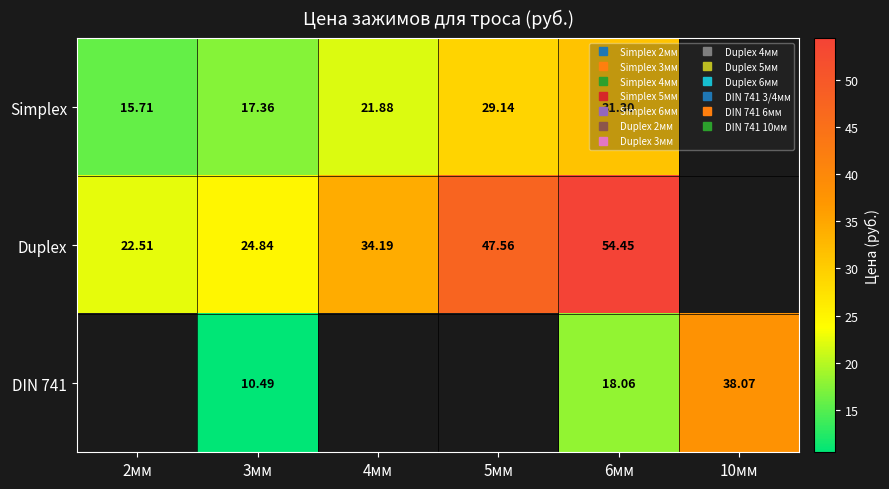

What is the difference between the maximum and minimum values in the Simplex series?

15.6